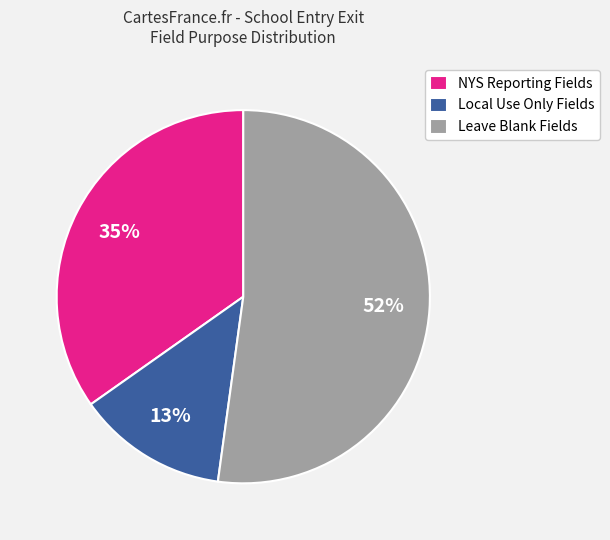

True or false: Leave Blank Fields accounts for 65% of the total.

False